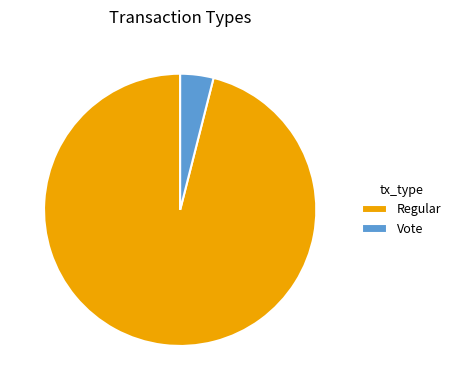

Is Vote the majority of the pie?

No